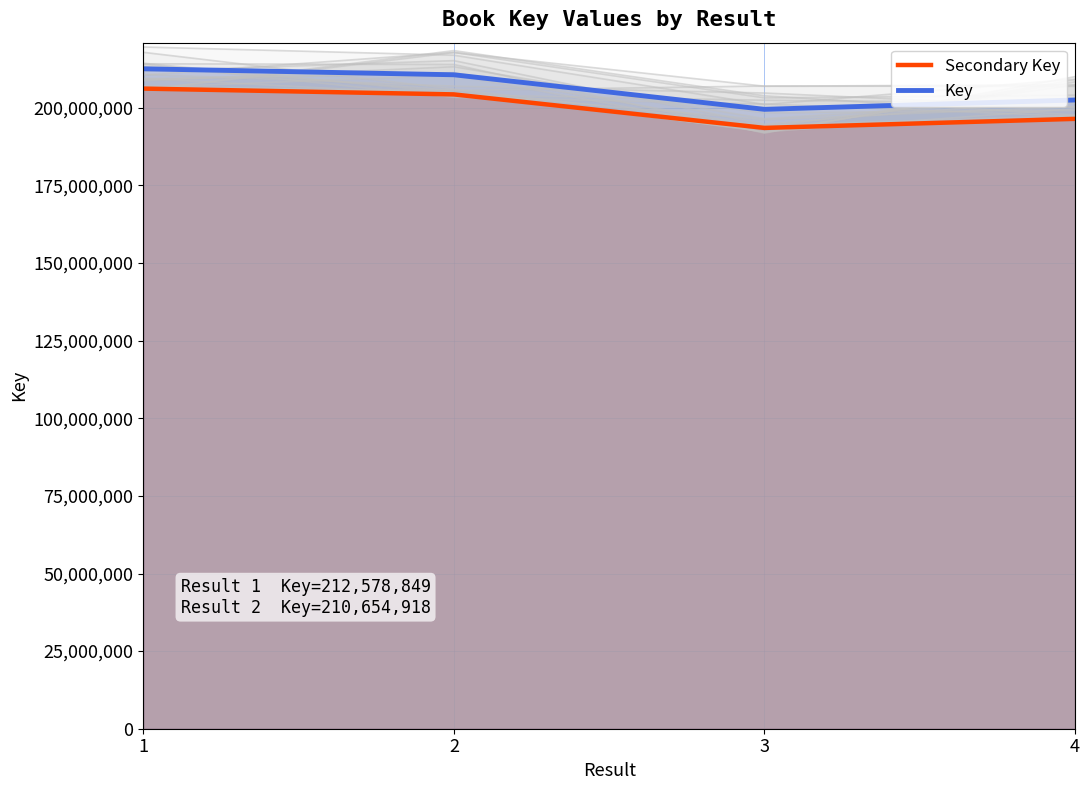

At 2, list the series in order from smallest to largest.

Secondary Key, Key